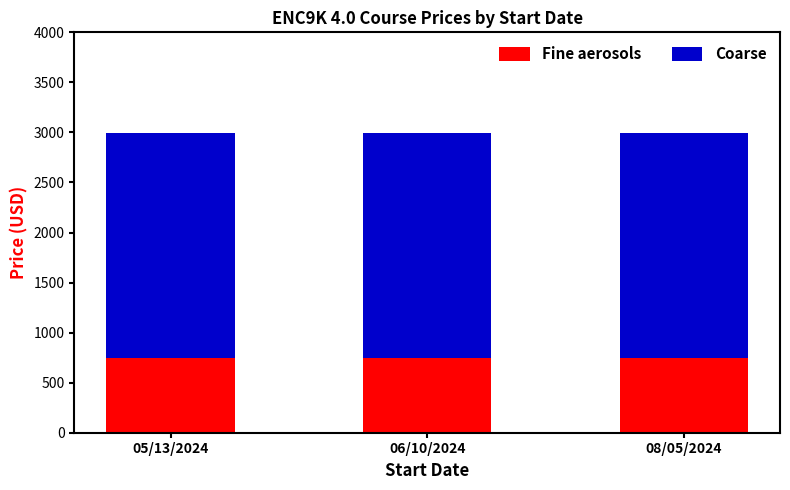

True or false: Fine aerosols has a value of 1311.1 at 05/13/2024.

False